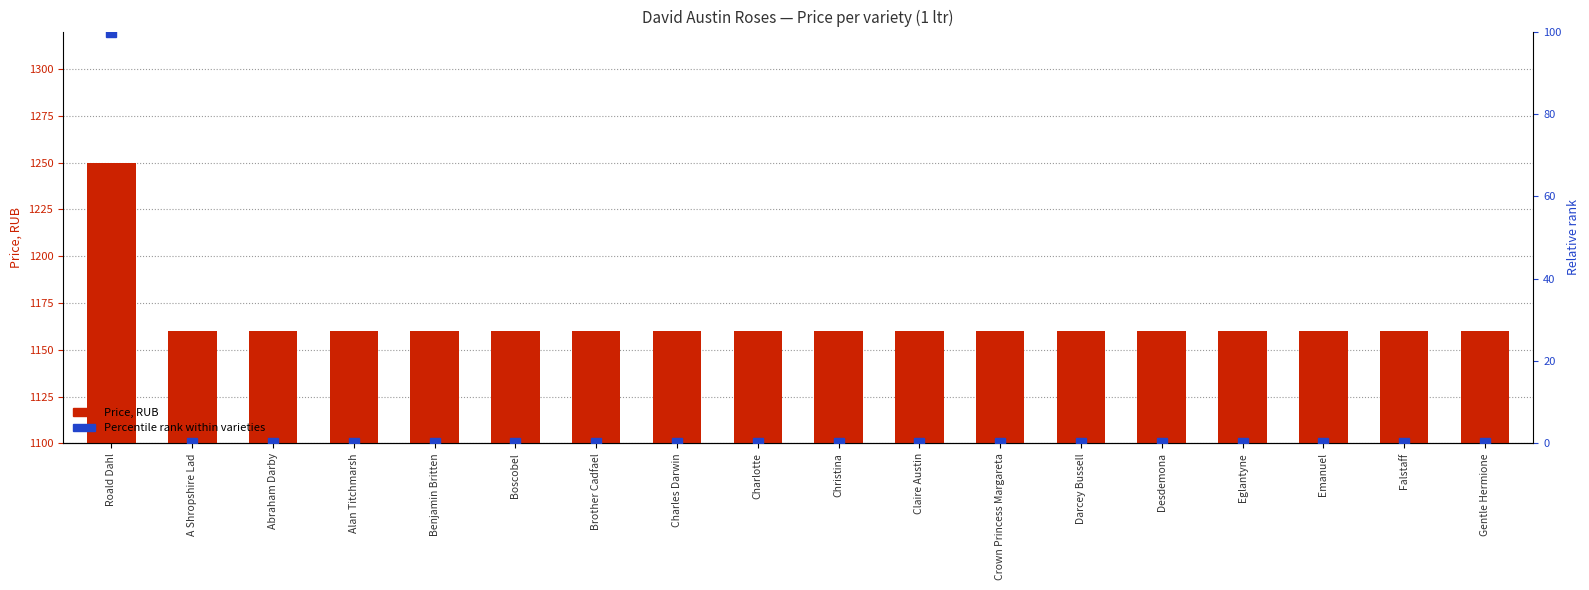

What is the difference between the maximum and second lowest values in the Price, RUB series?

90